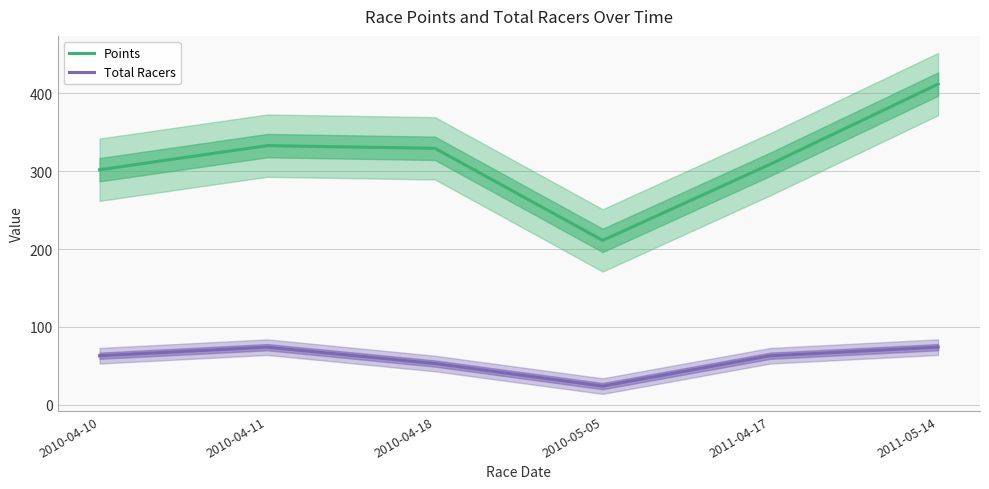

Rank the series at 2010-04-10 from lowest to highest value.

Total Racers, Points